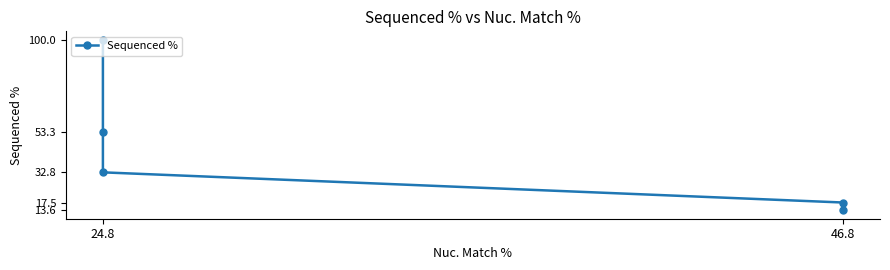

Between 3 and 4, which is larger?

3